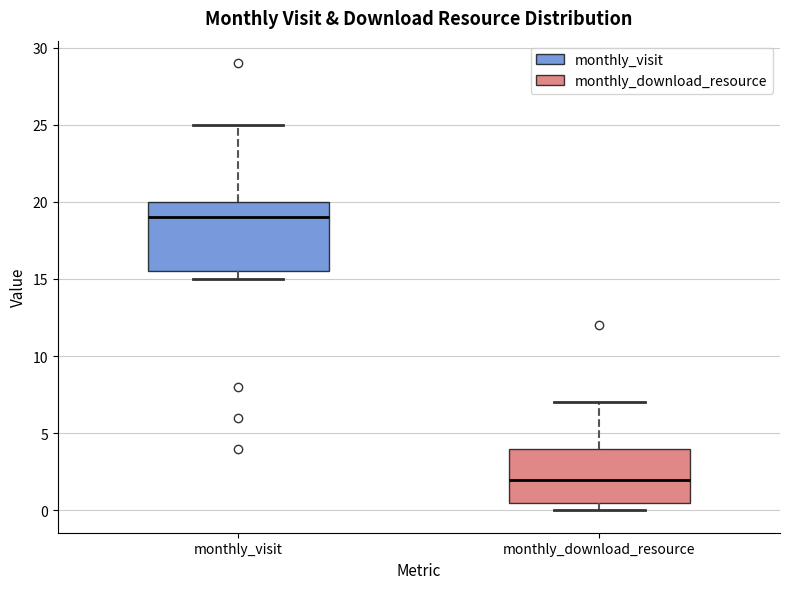

Where is the lower edge of the box for monthly_visit on the y-axis? The values are not printed on the chart, so give them approximately, as read against the axis.

15.5